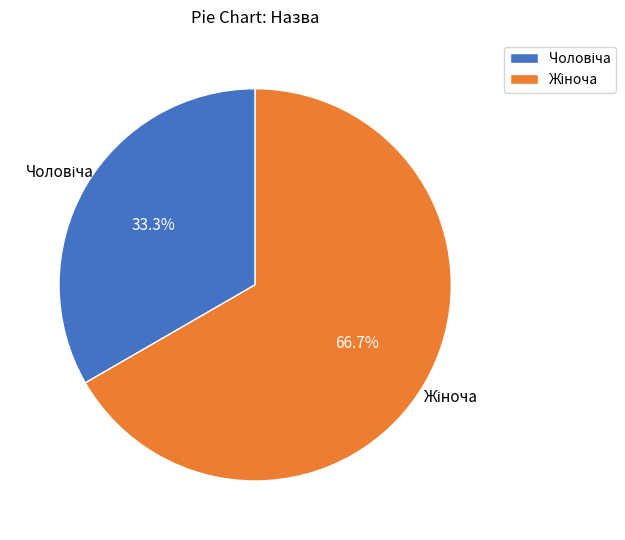

Is there any slice that represents more than half of the pie?

Yes